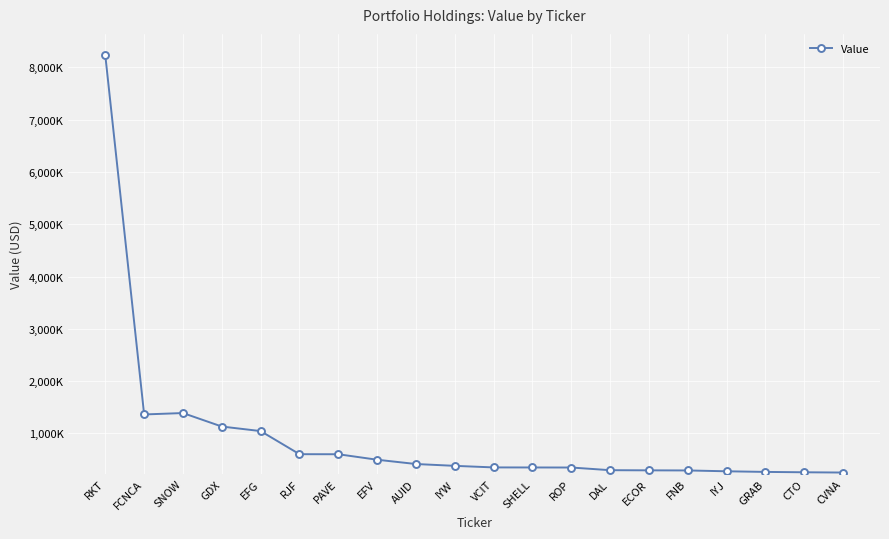

What is the value of the 8th point from the left?

496000